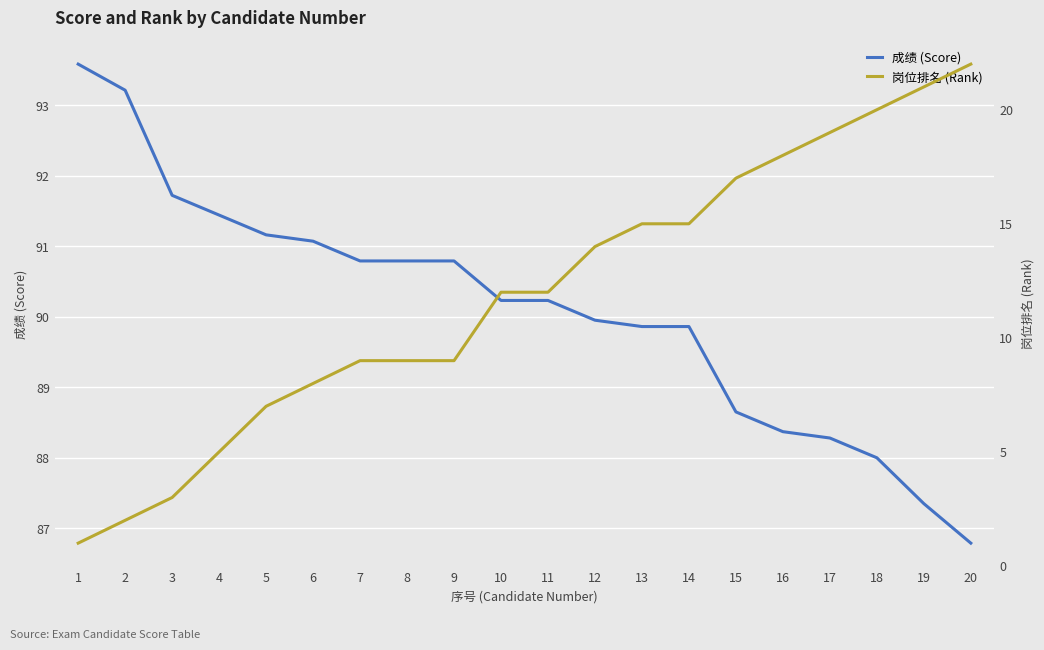

How many categories are shown in the chart?

20